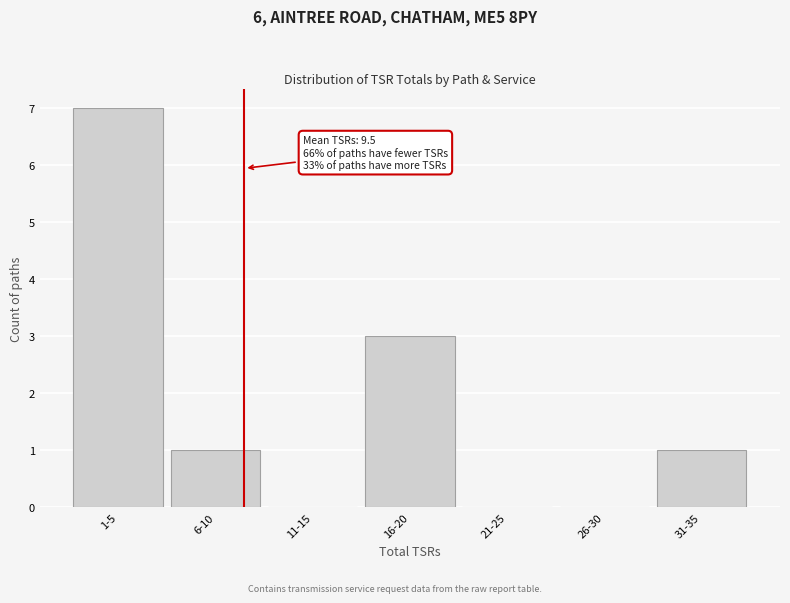

Reading left to right, list all the values displayed in this chart.

1-5=7	6-10=1	11-15=0	16-20=3	21-25=0	26-30=0	31-35=1